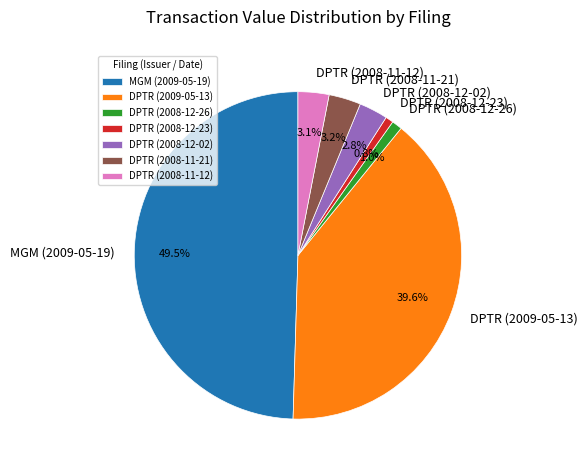

How many slices are in this pie chart?

7